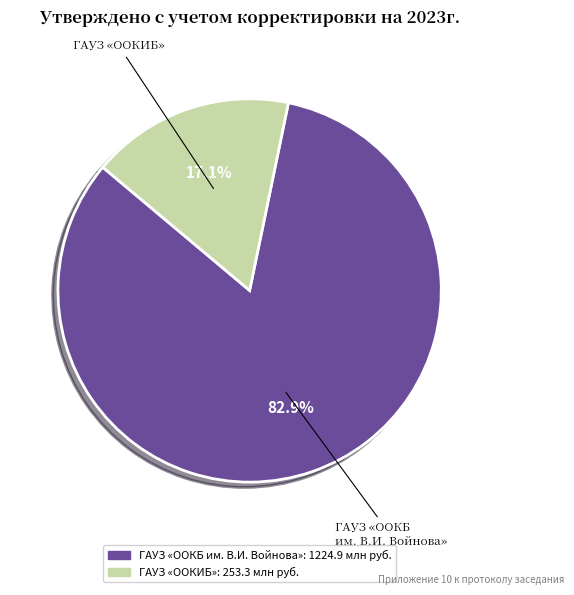

What is the majority slice?

ГАУЗ «ООКБ им. В.И. Войнова»